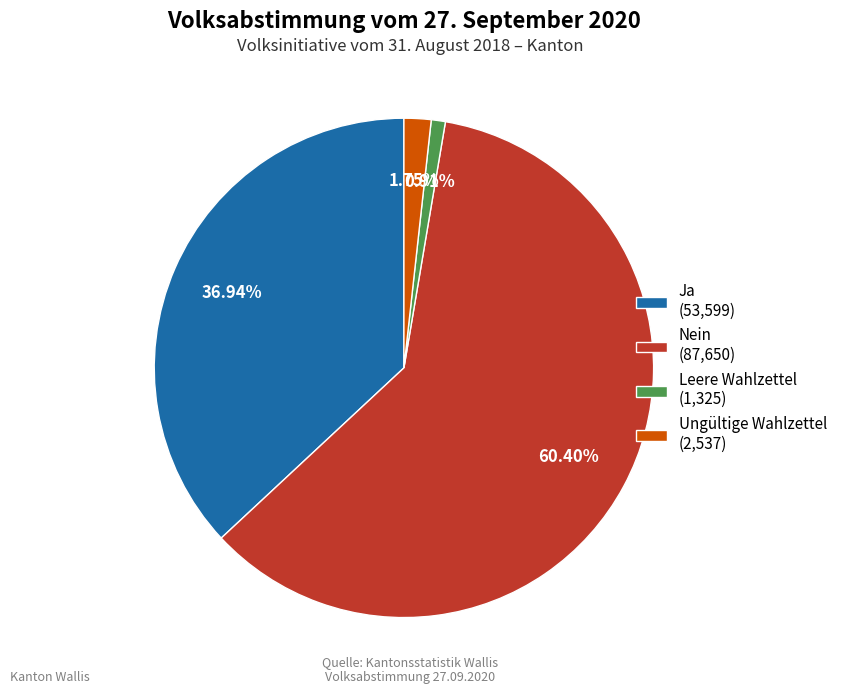

The Ja slice represents 37% of the pie. True or false?

True